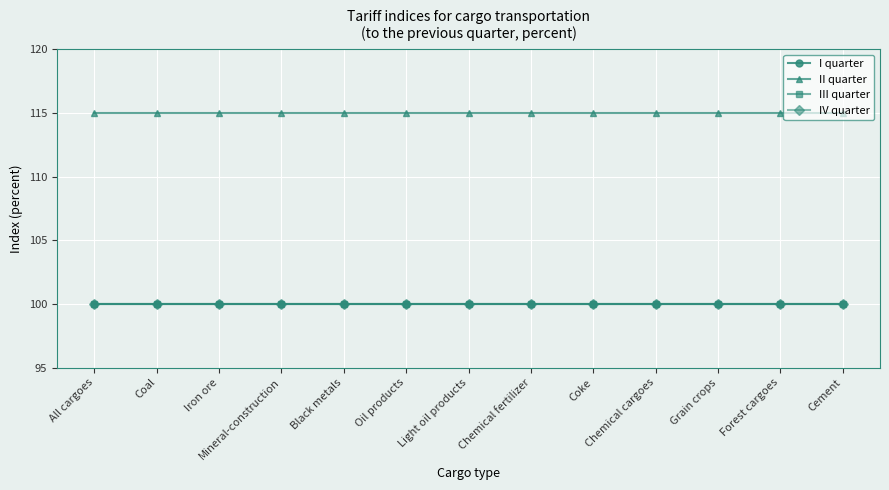

What is the maximum value shown in the chart?

115